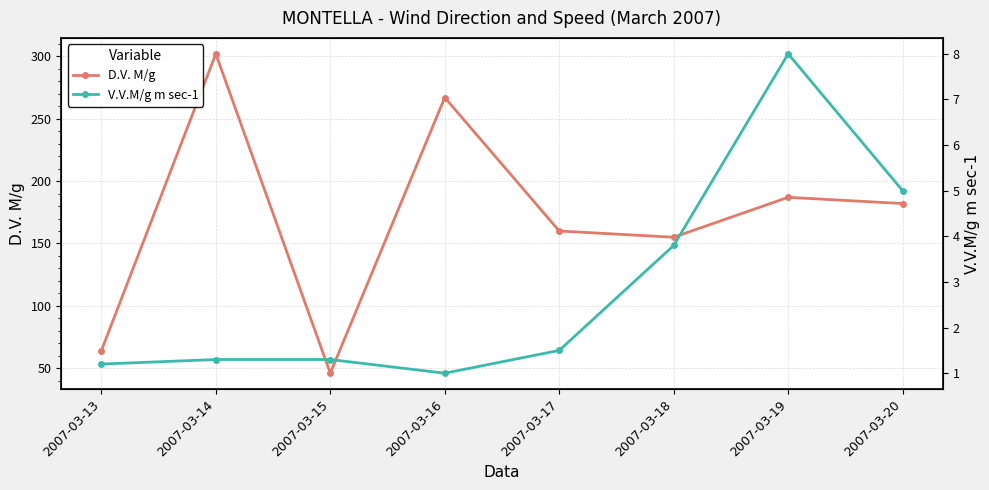

What is the difference between the maximum and minimum values in the D.V. M/g series?

256